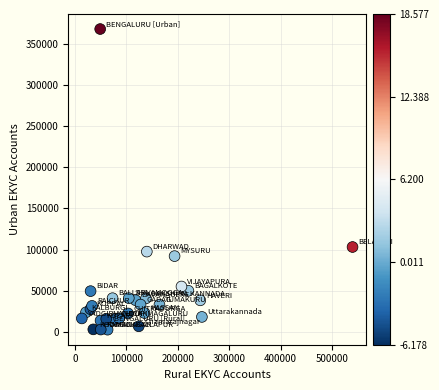

What Y value in the scatter plot is closest to 185219?

103163